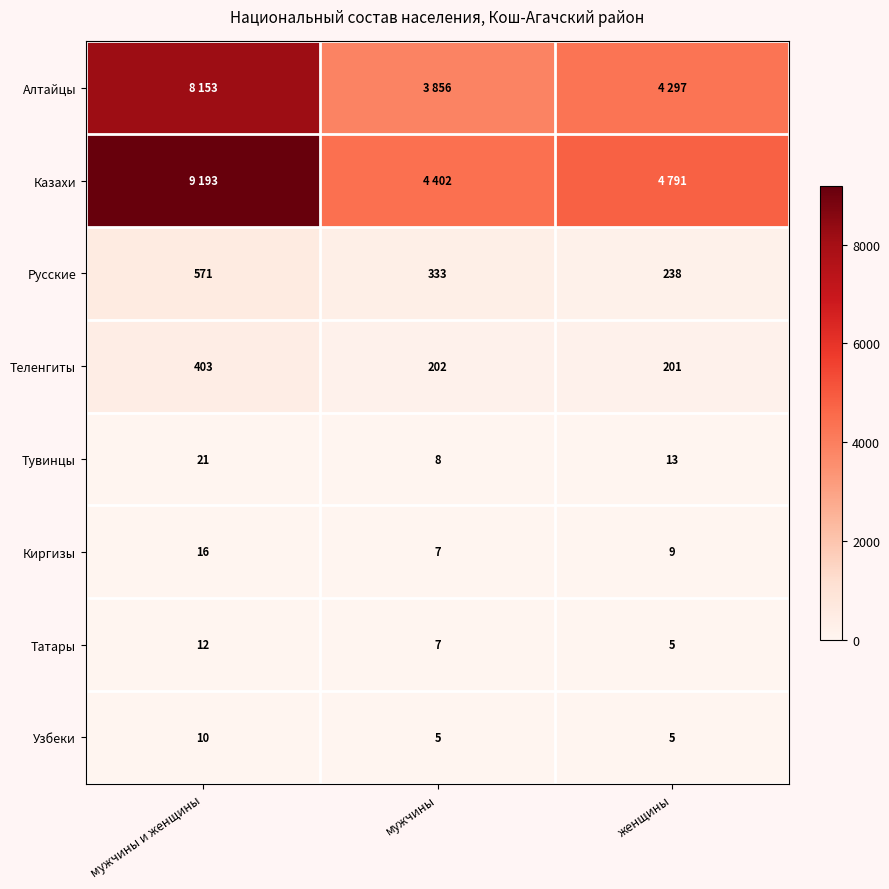

What is the difference between the maximum and second lowest values in the Татары series?

5